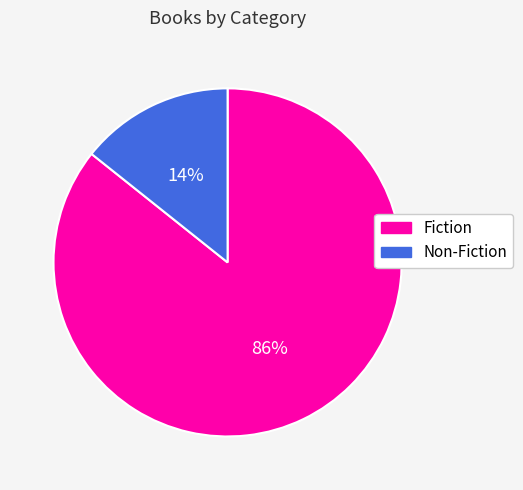

What is the largest slice in the pie chart?

Fiction